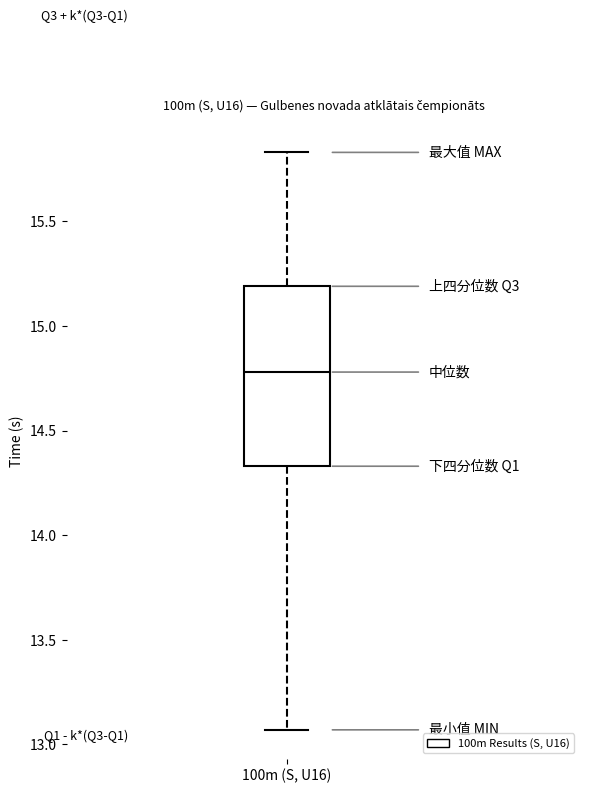

Read this box plot against the y-axis: the position of the median line, the range covered by the box, and the ends of both whiskers. The values are not printed on the chart, so give them approximately, as read against the axis.

median 14.80, box 14.35 to 15.20, whiskers 13.05 to 15.85